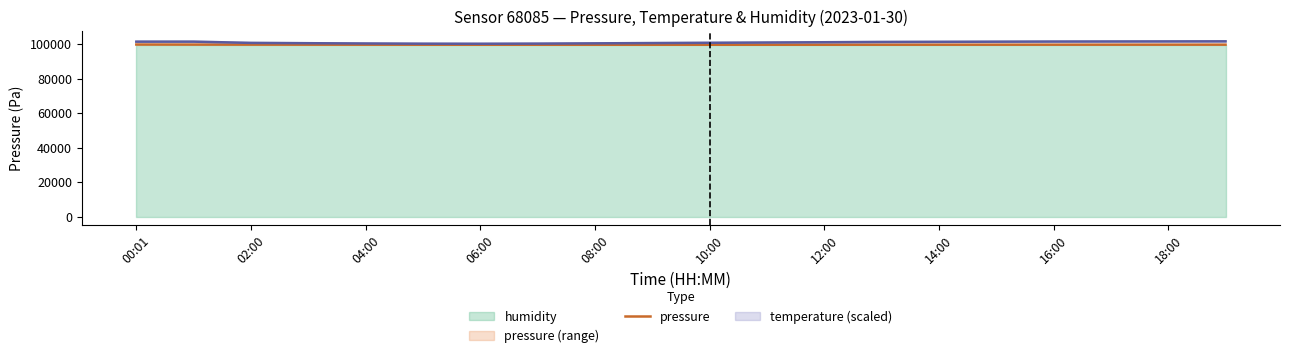

What is the minimum value shown in the chart?

99555.0